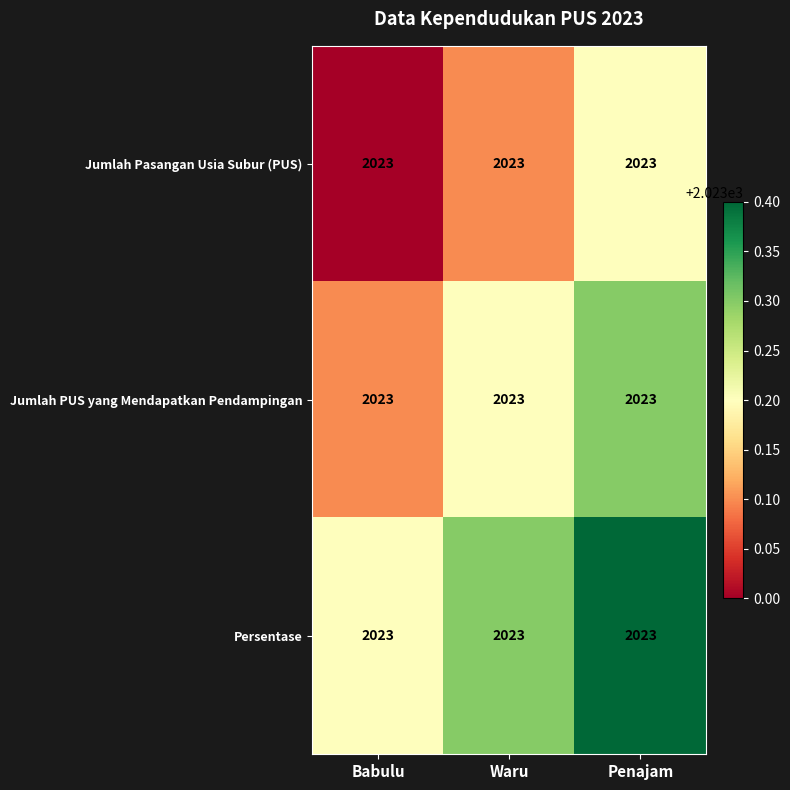

Which series changed the most between Babulu and Waru?

Jumlah PUS yang Mendapatkan Pendampingan